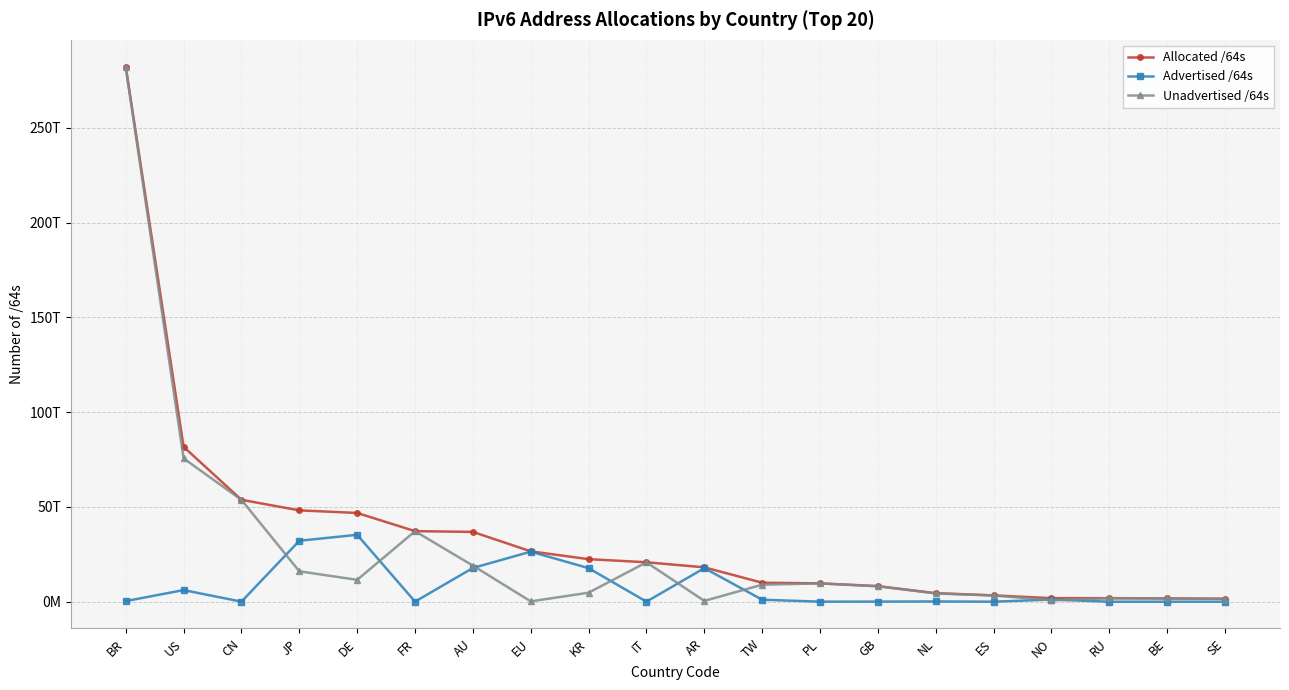

What is the label of the 10th point from the right?

AR